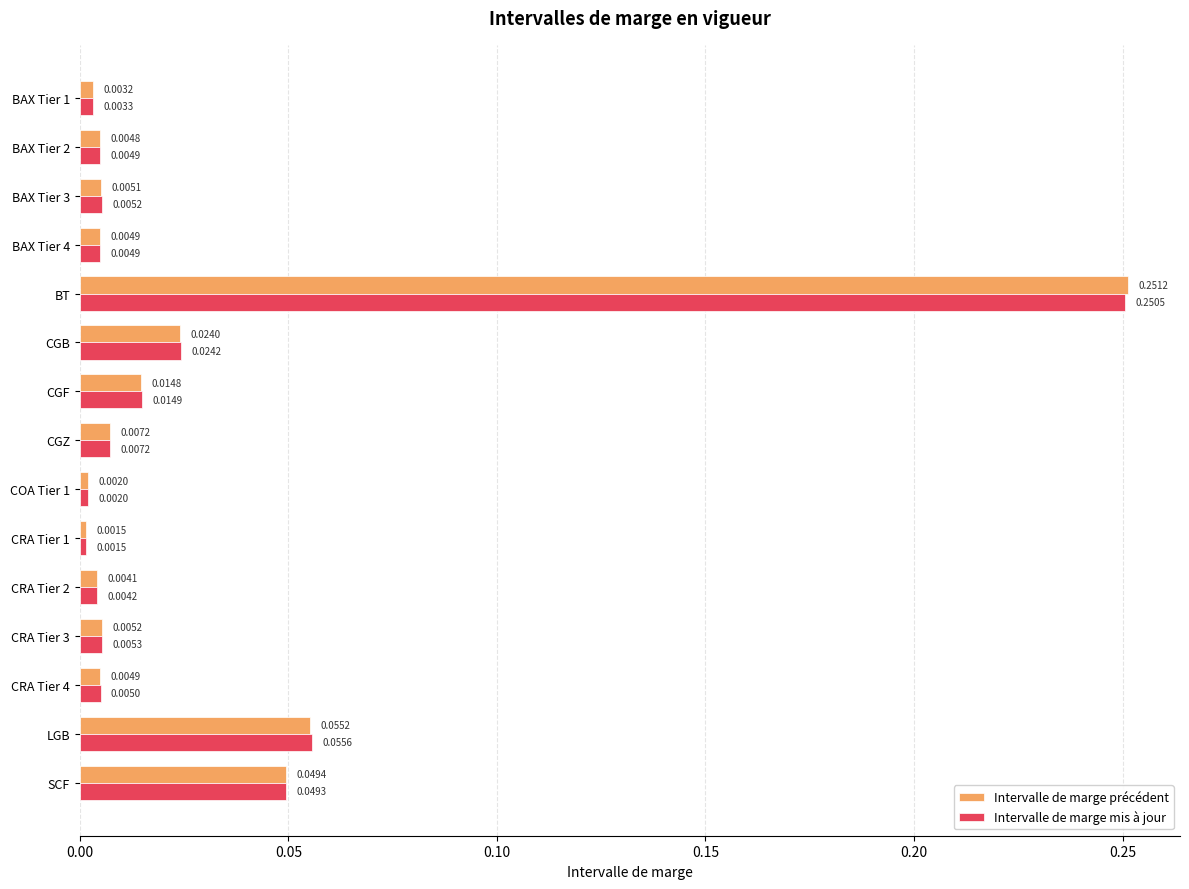

List the series in order of their peak value, lowest first.

Intervalle de marge mis à jour, Intervalle de marge précédent